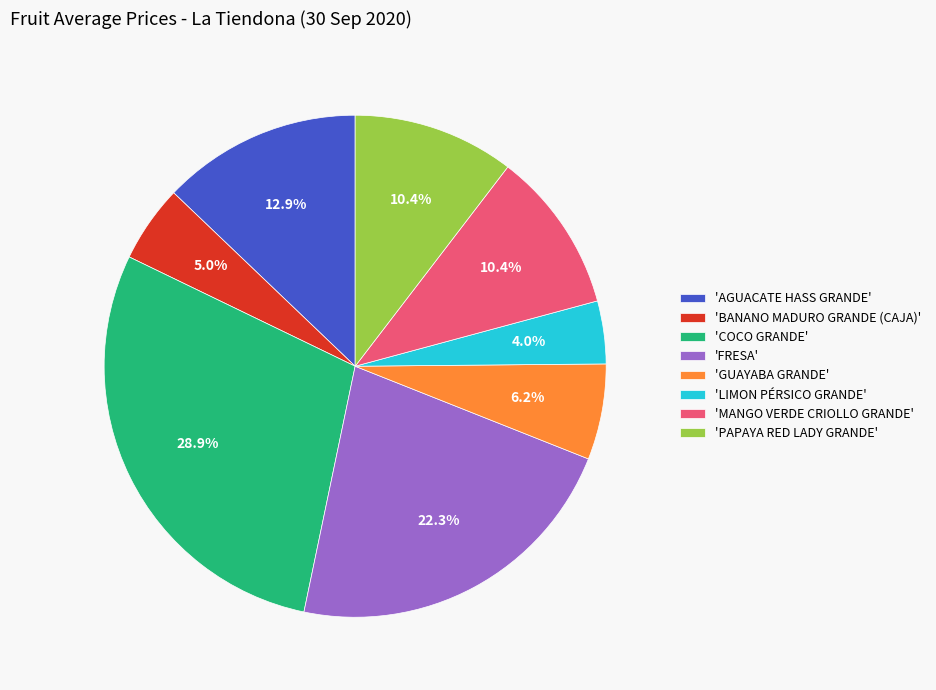

Which slice is the smallest?

'LIMON PÉRSICO GRANDE'